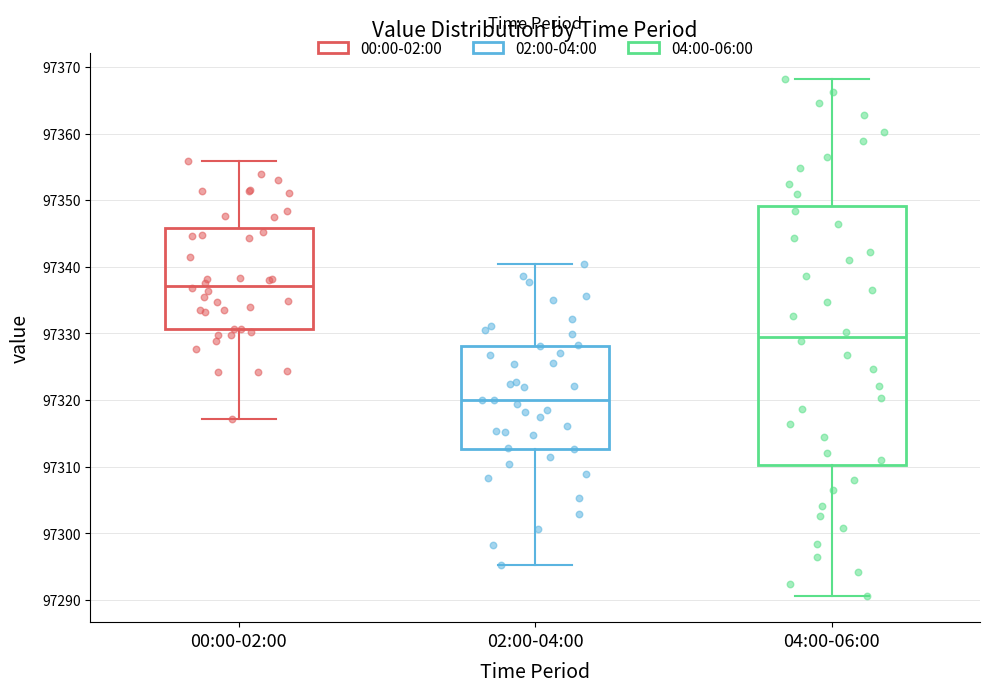

Which box is the tallest, from its lower edge to its upper edge?

04:00-06:00